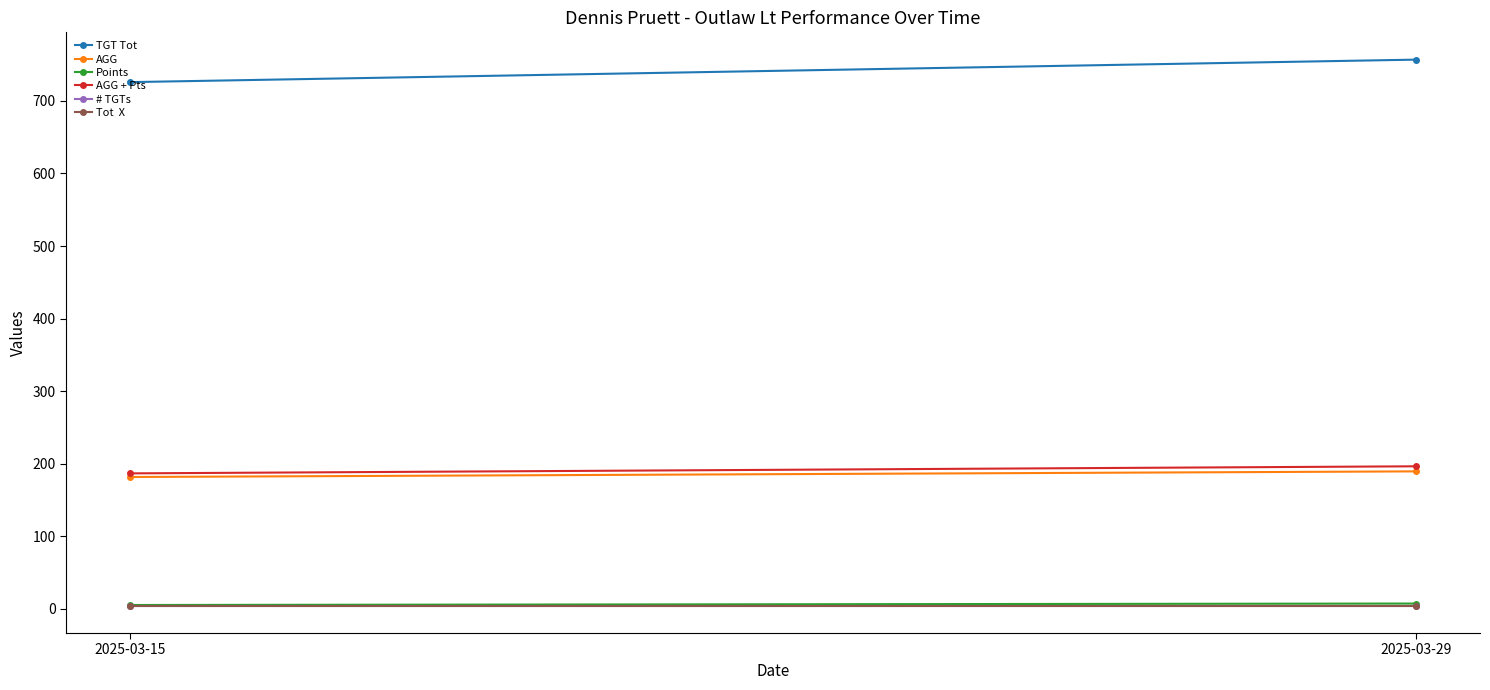

Rank the categories by Points value from highest to lowest.

2025-03-29, 2025-03-15